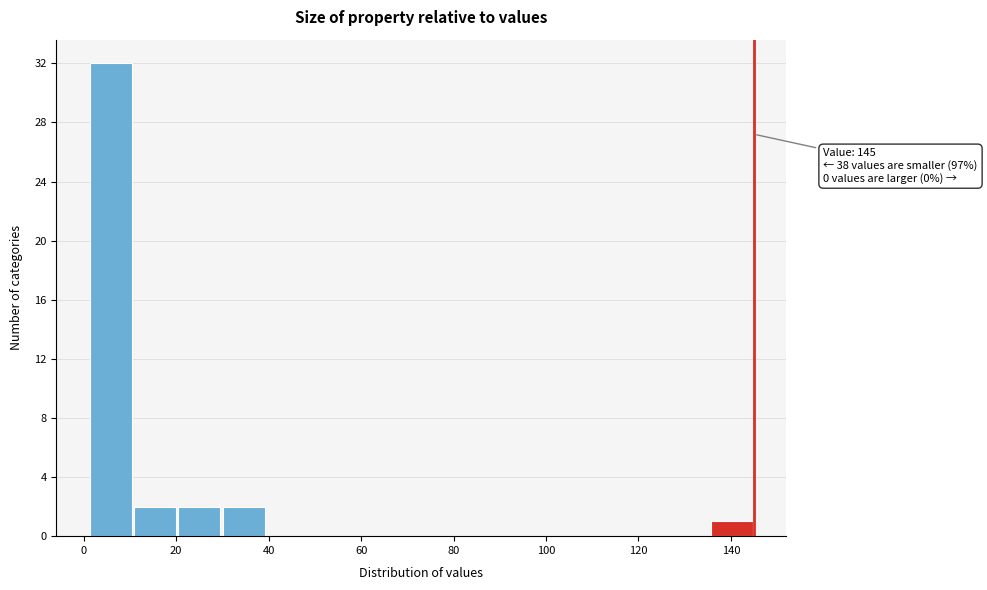

Which range on the x-axis has the tallest bar?

1.0 to 10.6